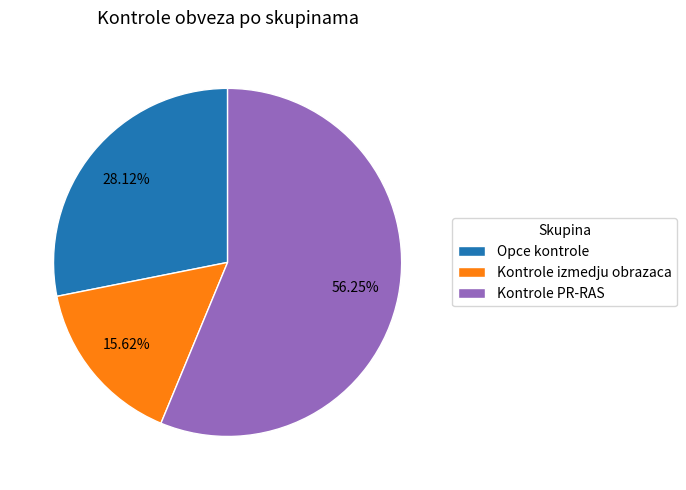

Rank the categories by value from highest to lowest.

Kontrole PR-RAS, Opce kontrole, Kontrole izmedju obrazaca